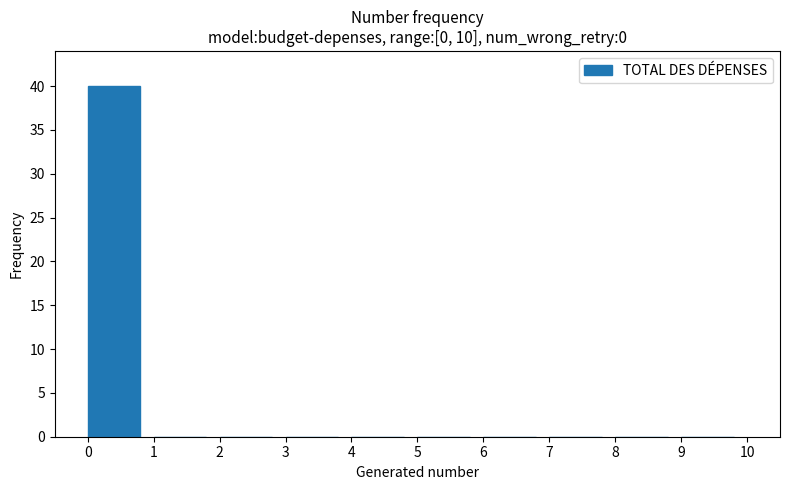

Reading left to right, list every bar in this chart as the range it spans on the x-axis followed by its height. The values are not printed on the chart, so give them approximately, as read against the axis.

0 to 1: 40
1 to 2: 0
2 to 3: 0
3 to 4: 0
4 to 5: 0
5 to 6: 0
6 to 7: 0
7 to 8: 0
8 to 9: 0
9 to 10: 0